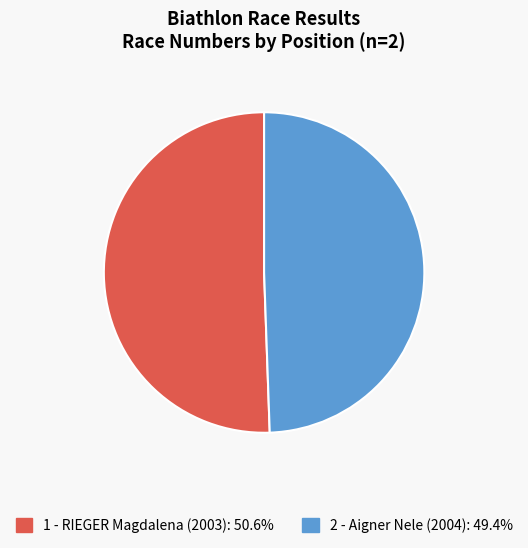

How many segments does this pie chart have?

2